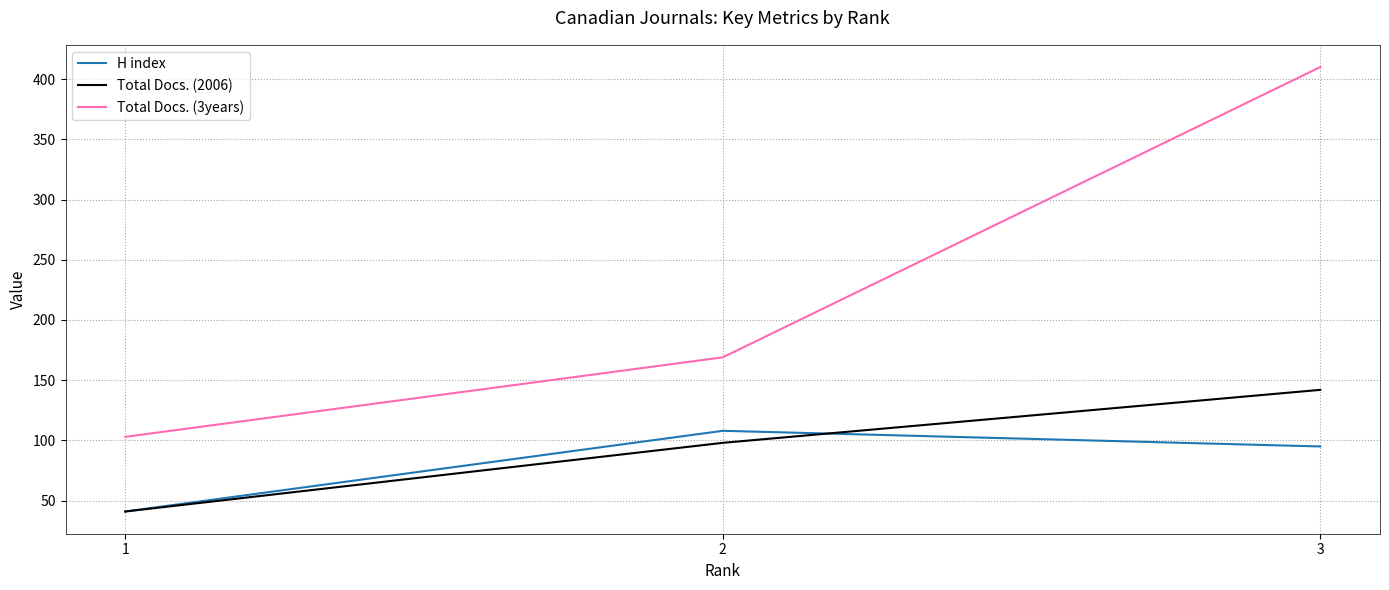

Reading left to right, what are all the values shown in this chart?

H index: 1=41	2=108	3=95
Total Docs. (2006): 1=41	2=98	3=142
Total Docs. (3years): 1=103	2=169	3=410